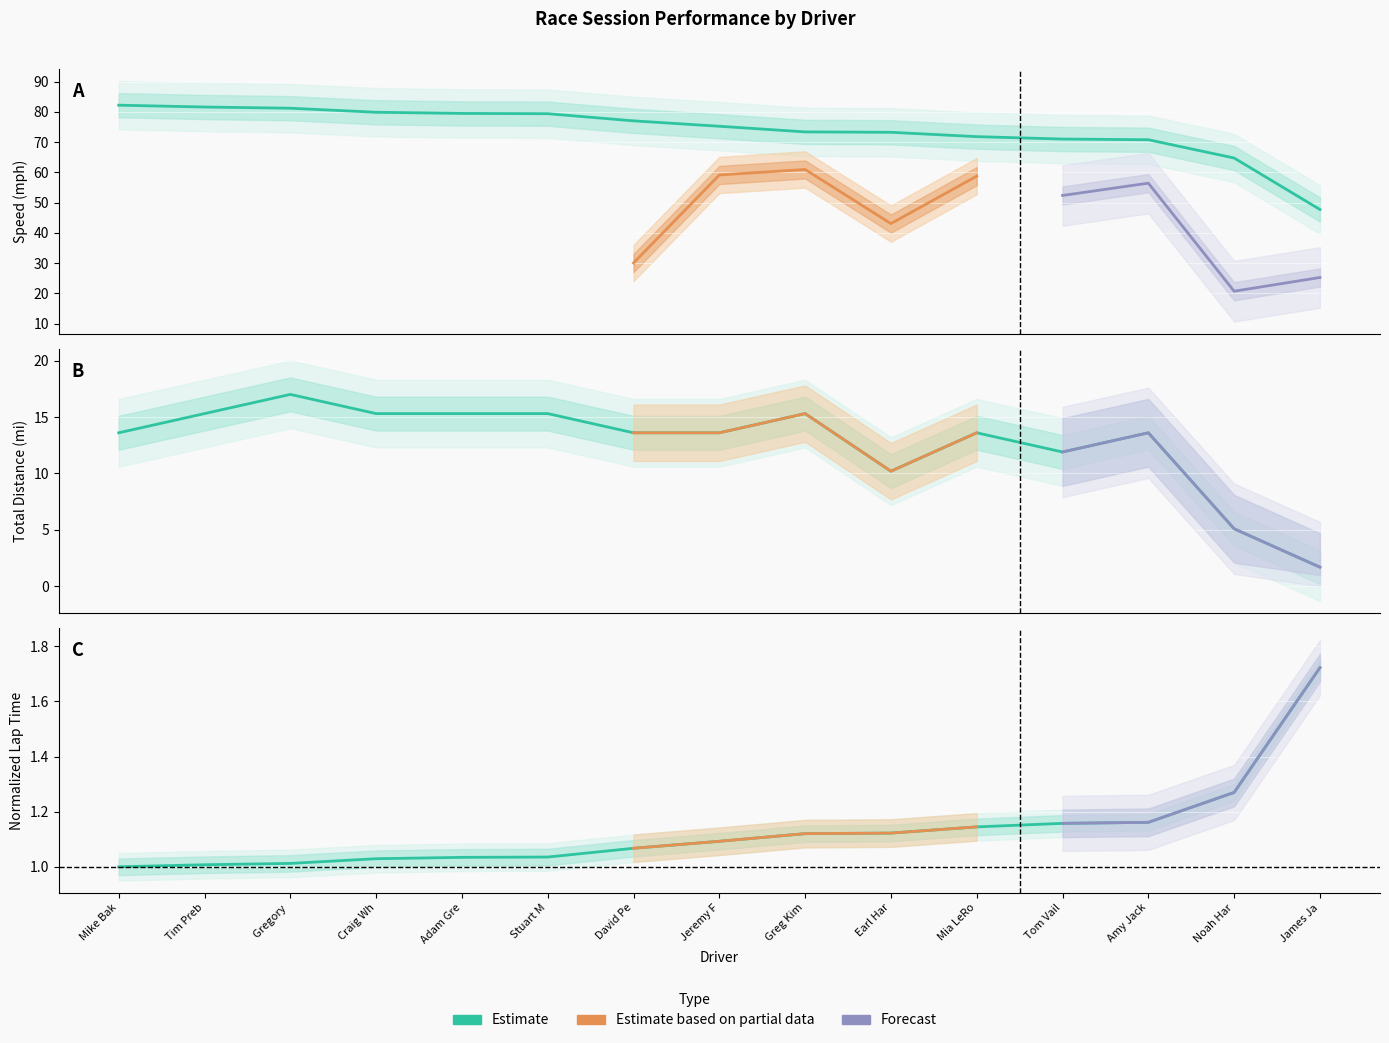

True or false: Best Speed and Total Laps intersect in this chart.

False